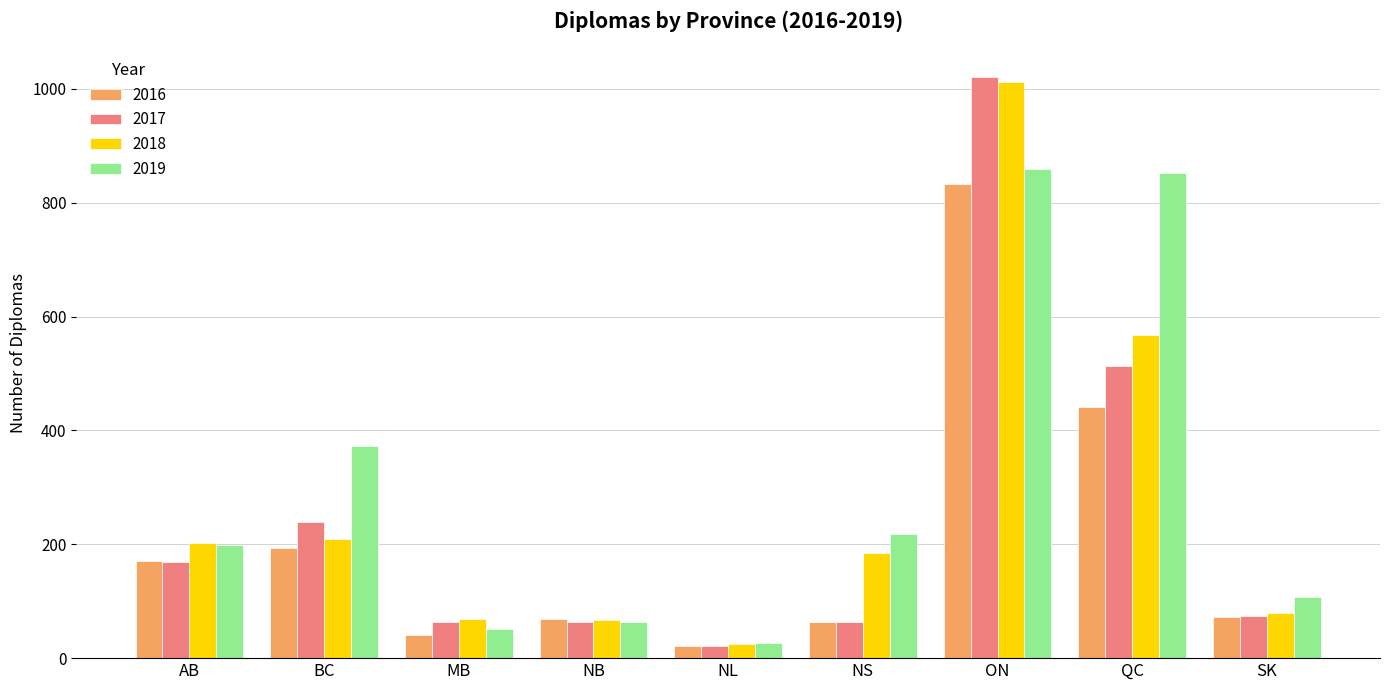

What is the difference between the highest and lowest values at MB?

28.0